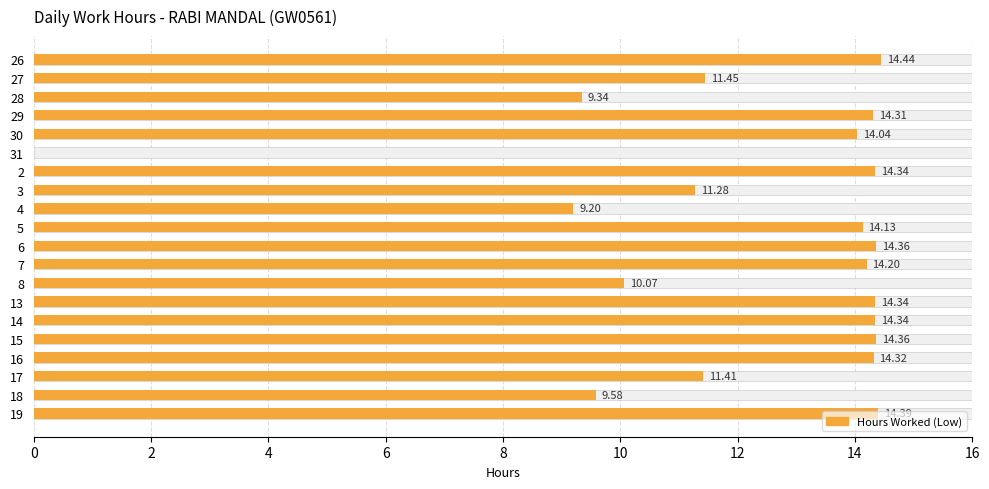

The chart shows a value of 14.4 at 15. True or false?

True